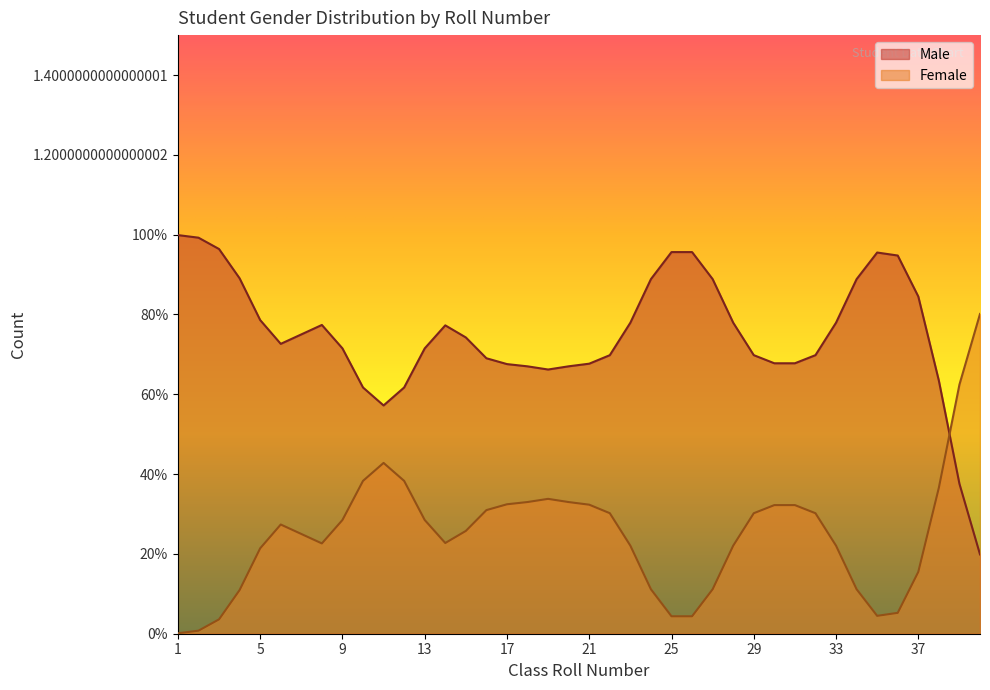

What is the total value across all series at 17?

1